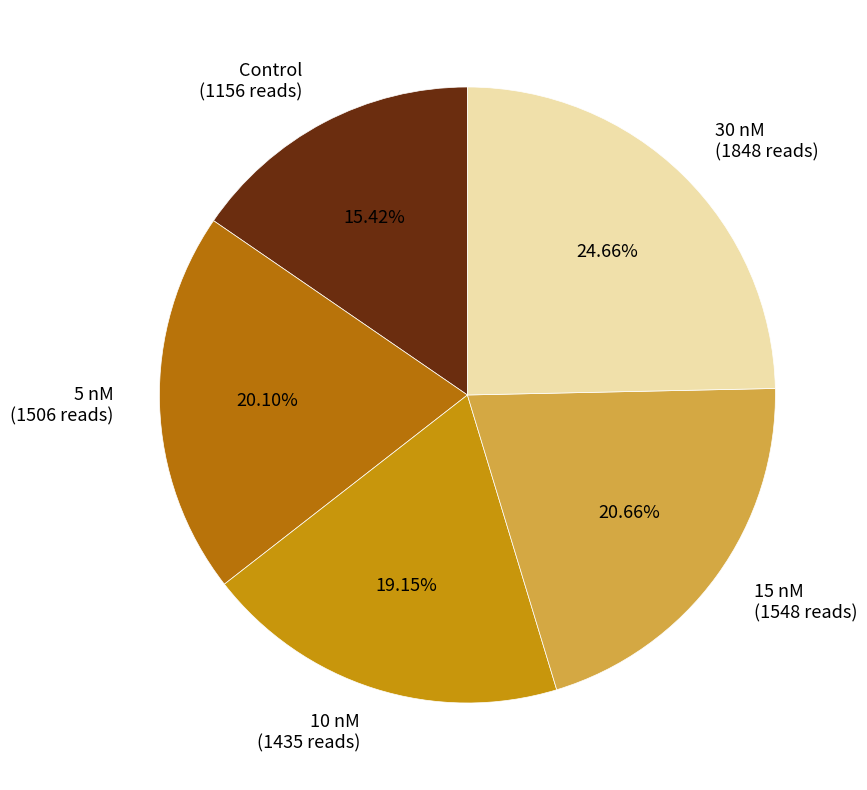

Is it true that Control is 26% of the pie?

False